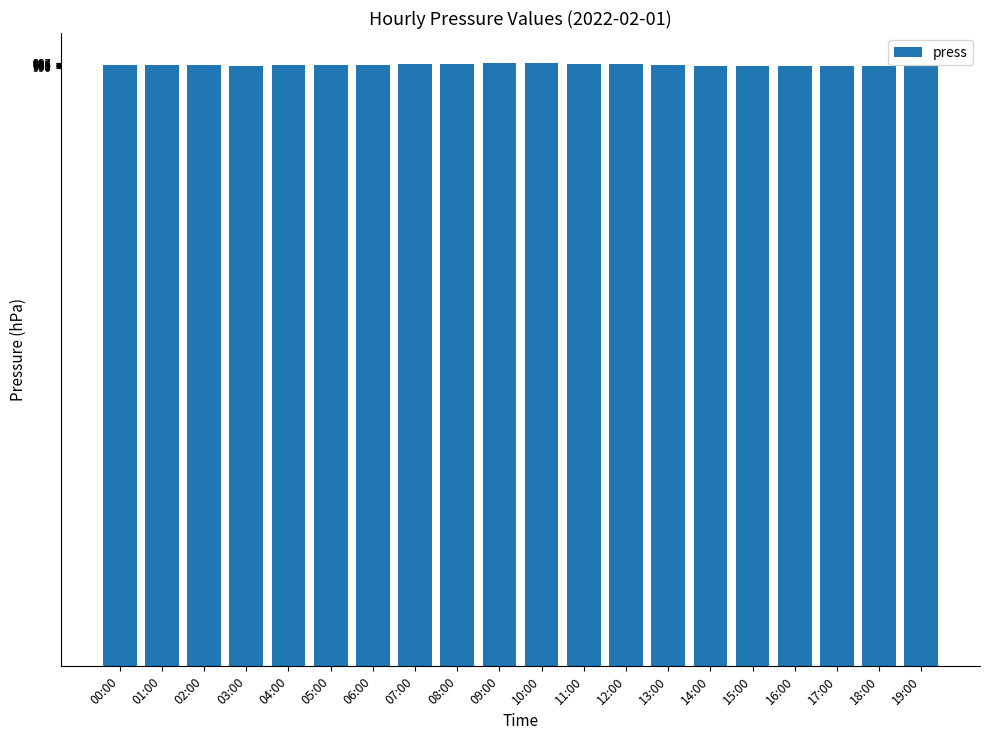

What is the ratio of the value at 03:00 to the value at 12:00?

1.0